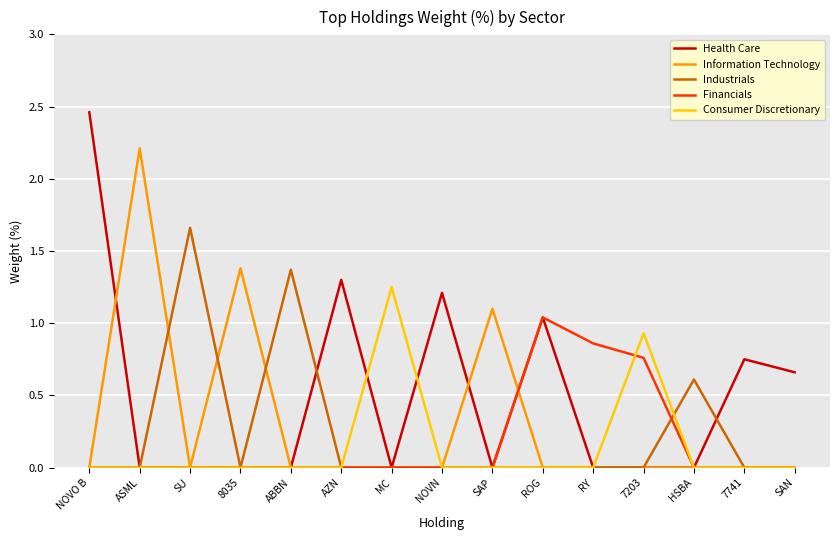

What is the difference between the highest and lowest values at HSBA?

0.6